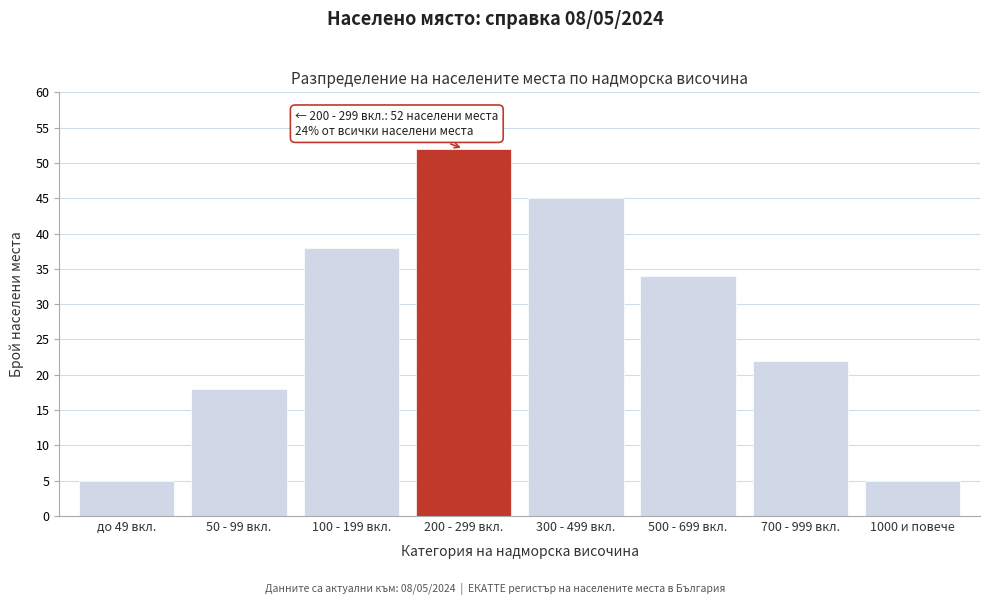

Reading left to right, what are all the values shown in this chart?

5	18	38	52	45	34	22	5